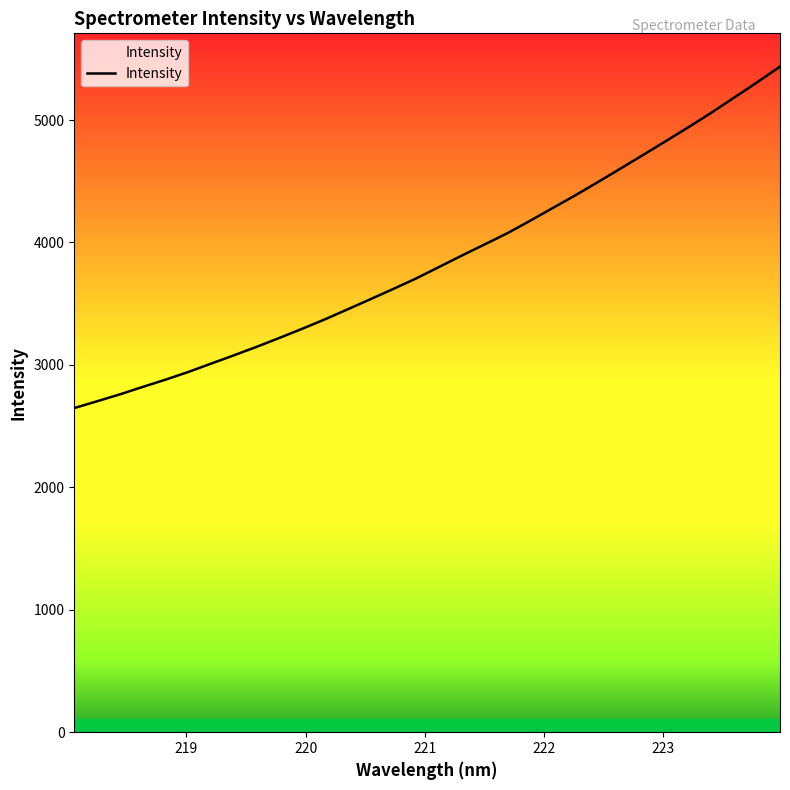

What is the minimum value shown in the chart?

2647.6